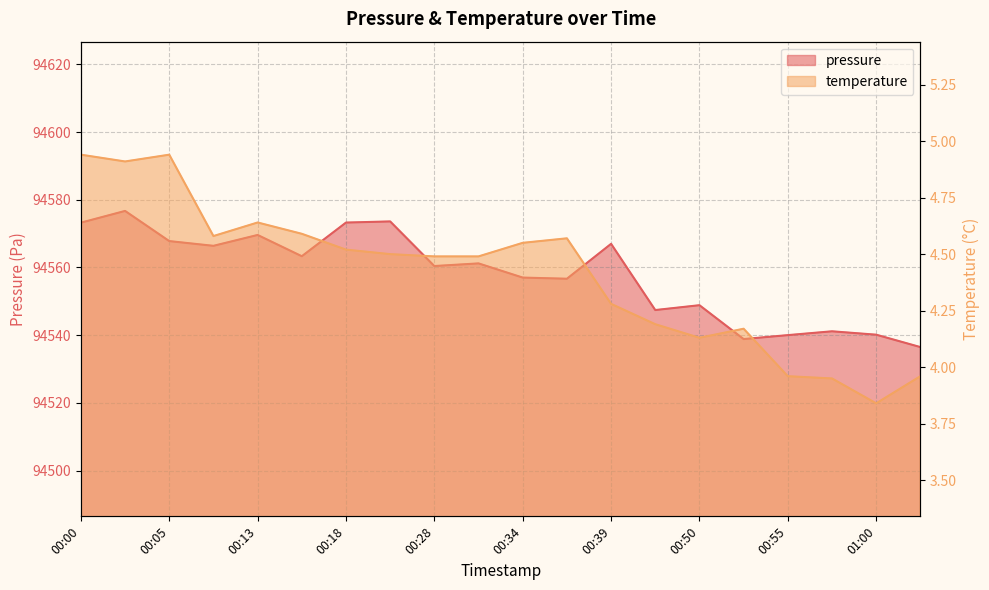

Where is the first local minimum for pressure?

00:11